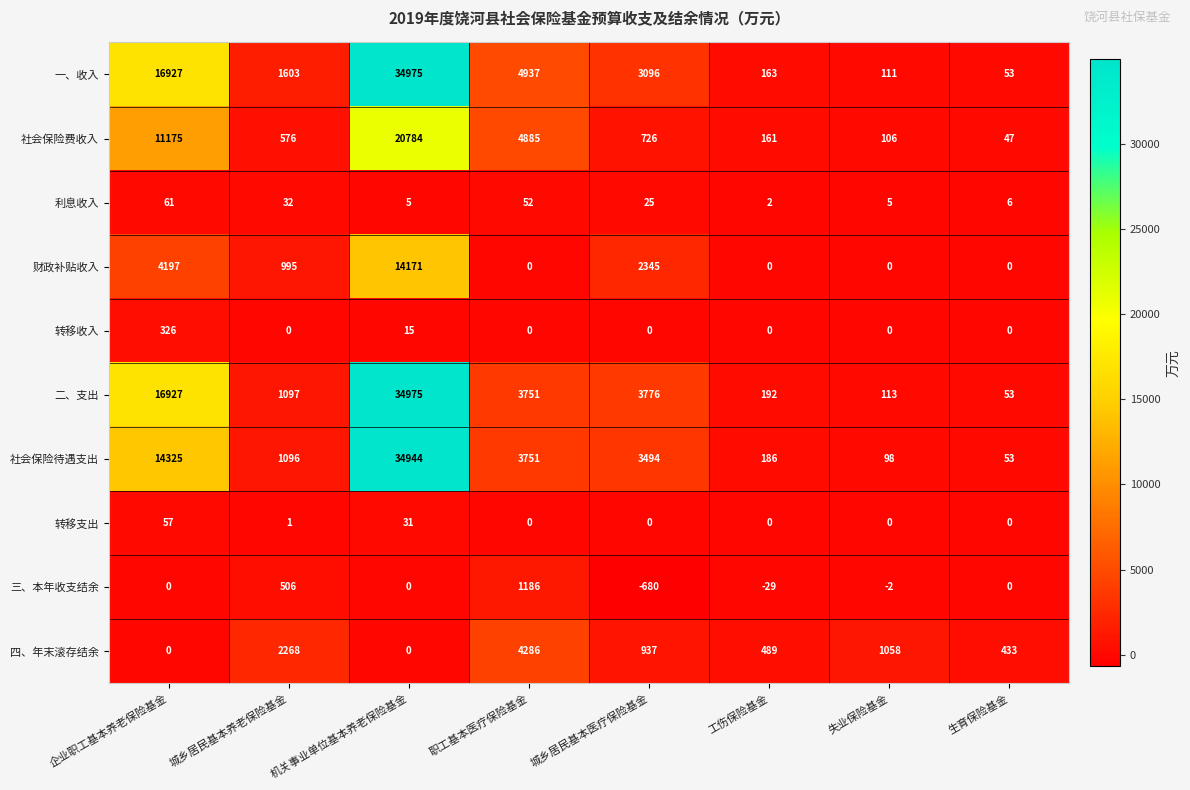

Which series changed the most between 职工基本医疗保险基金 and 工伤保险基金?

一、收入